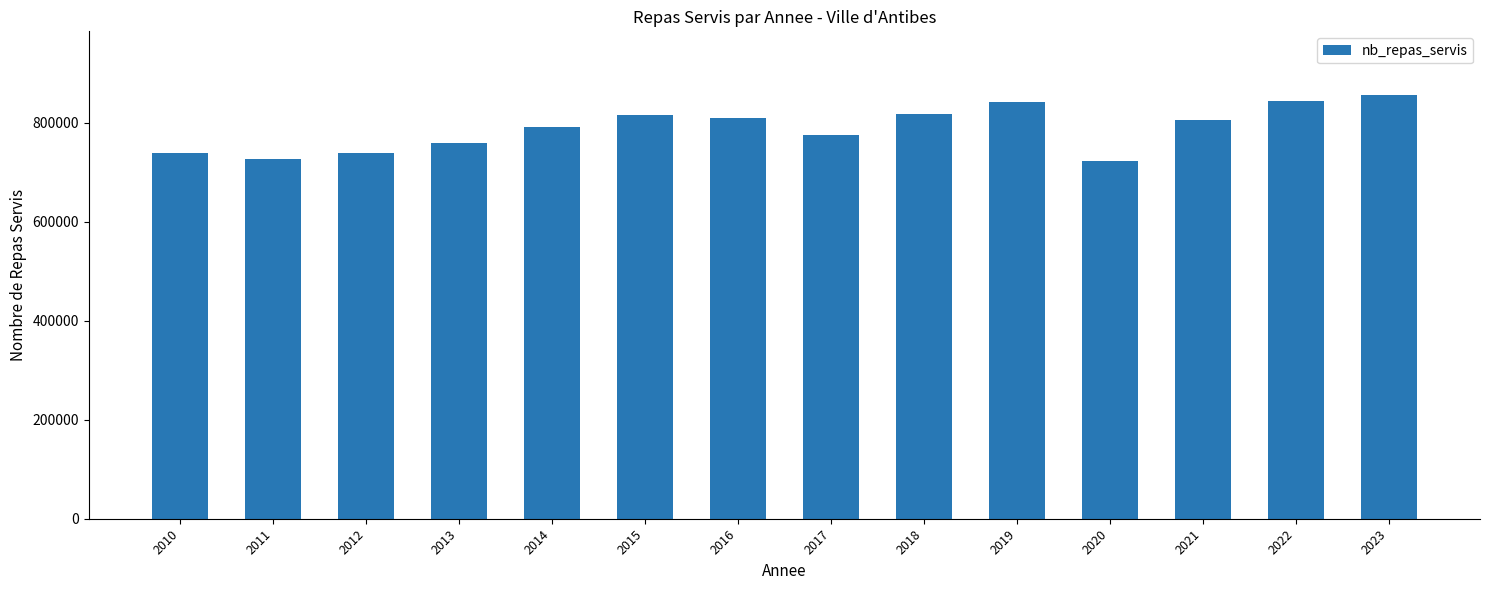

The value at 2014 is 792000. True or false?

True